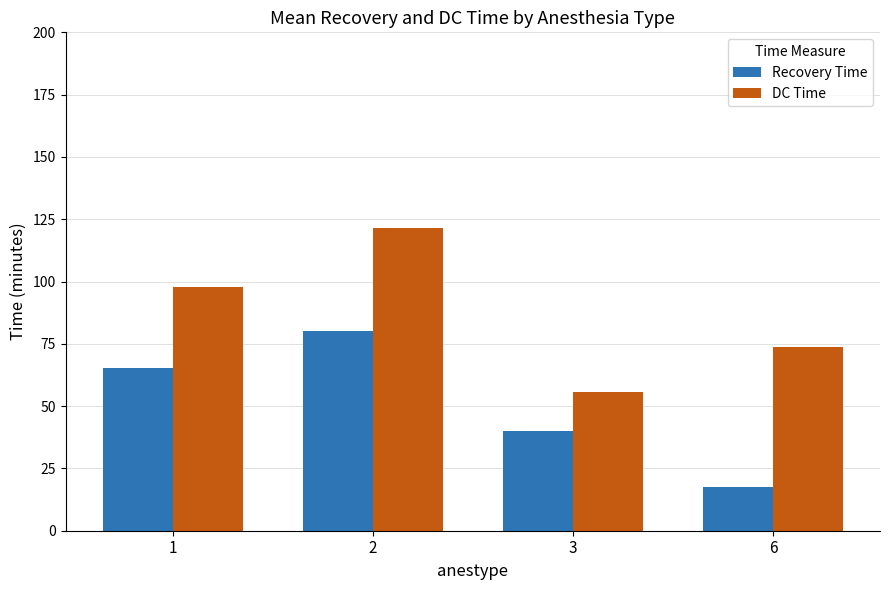

List the labels in order of DC Time value, largest first.

2, 1, 6, 3